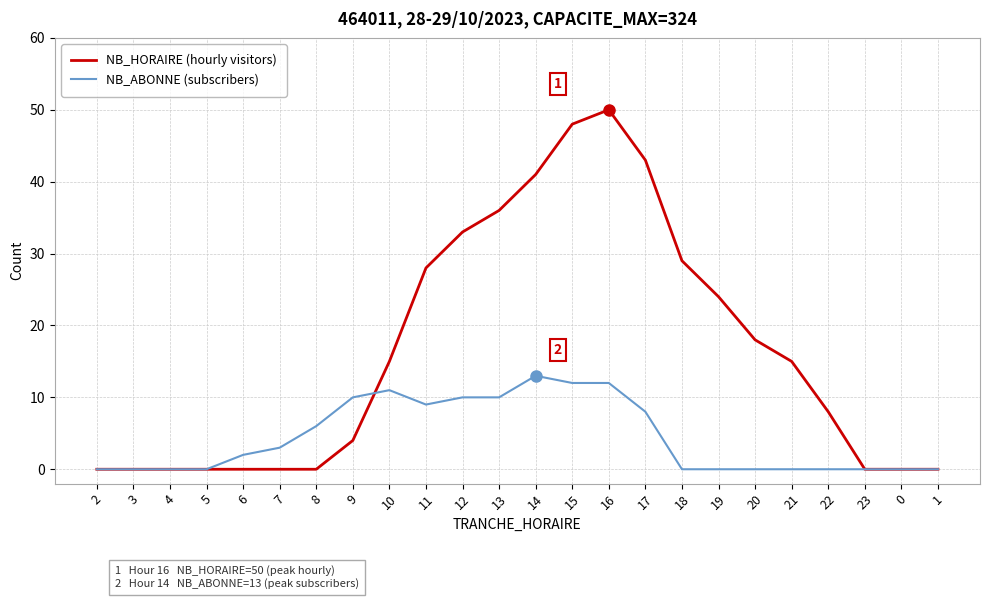

Which category has the highest value across all series?

16